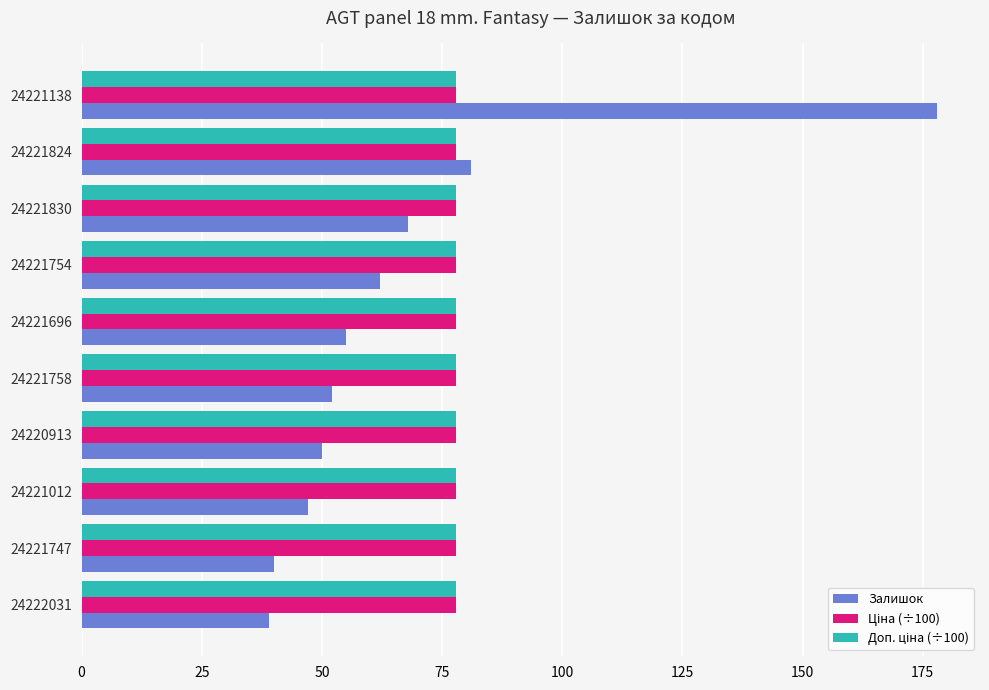

What is the difference between the Залишок values at 24221830 and 24221747?

28.0